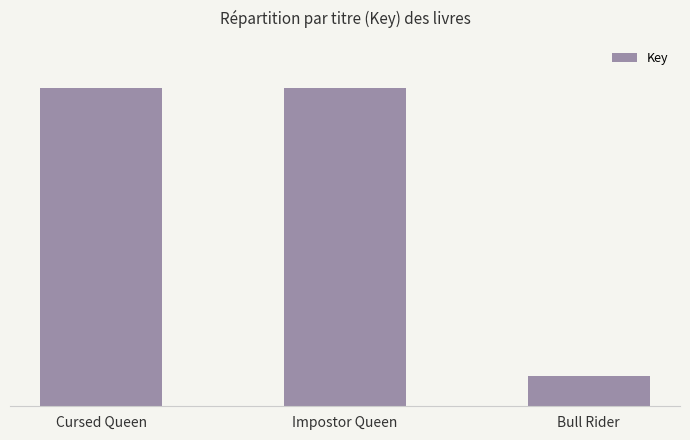

True or false: the data shows 779429303 at Impostor Queen.

False